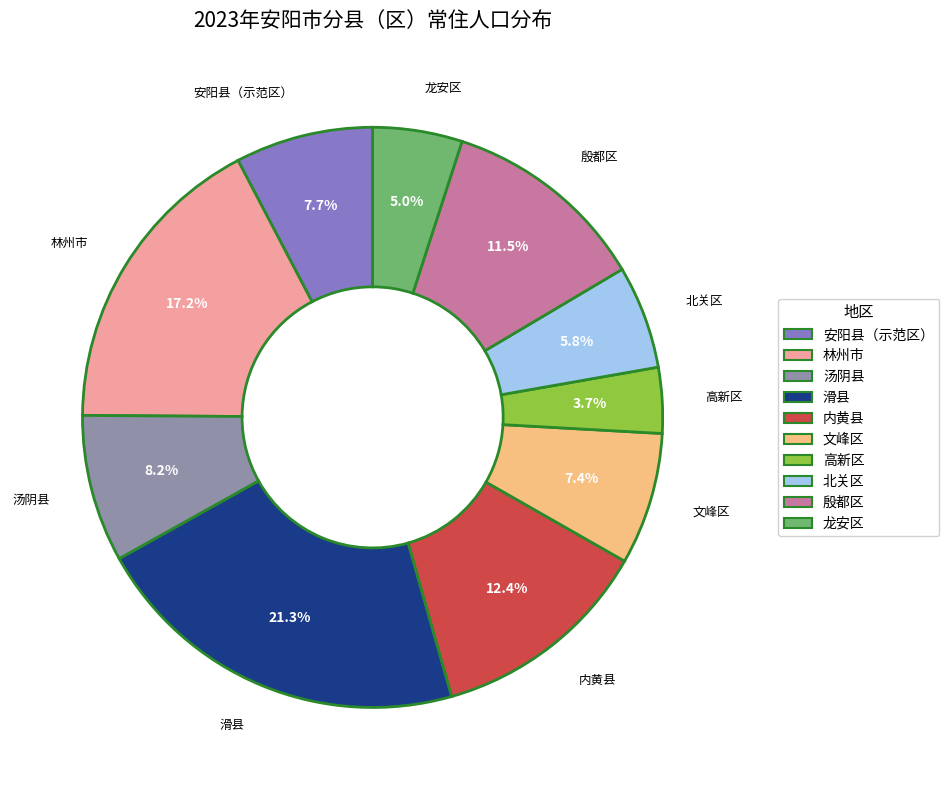

Which slice is the largest?

滑县